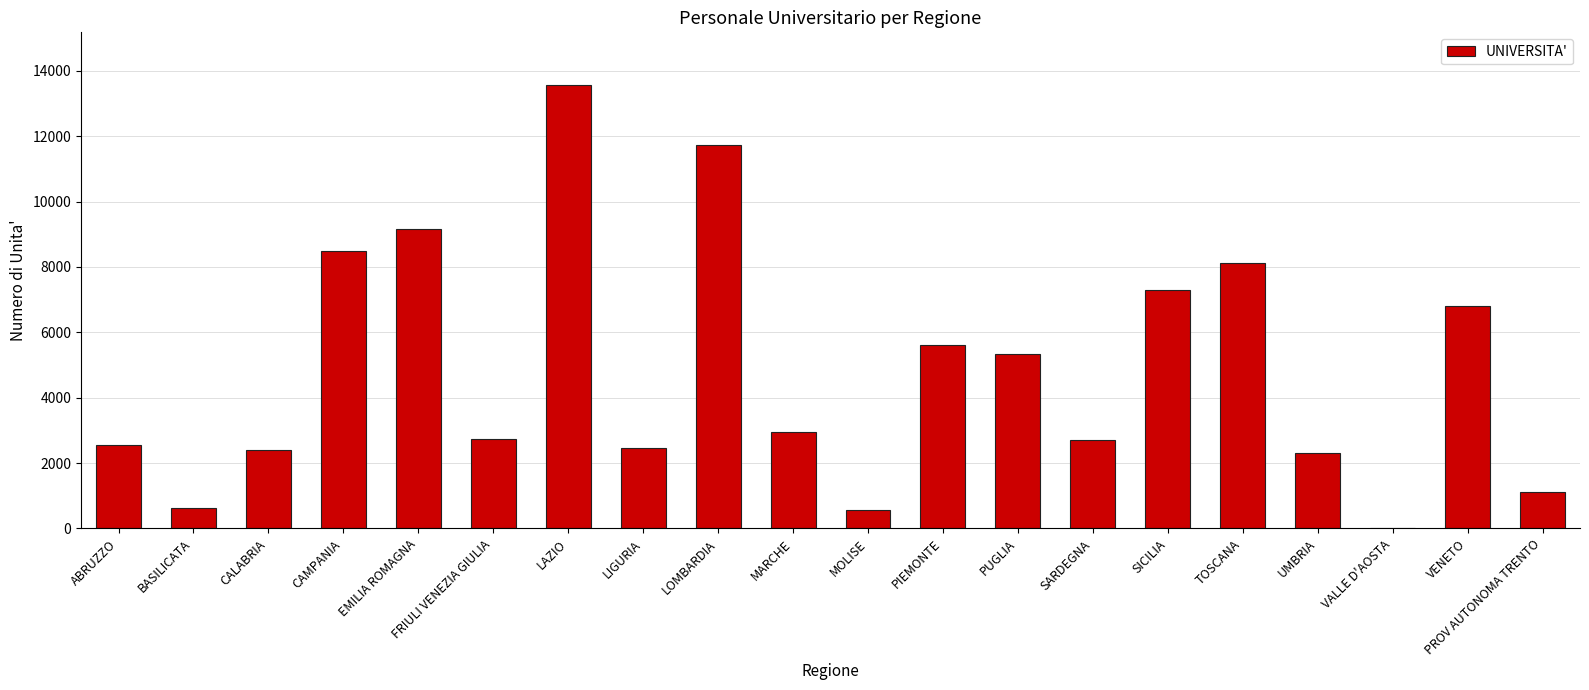

What is the sum of all values?

96492